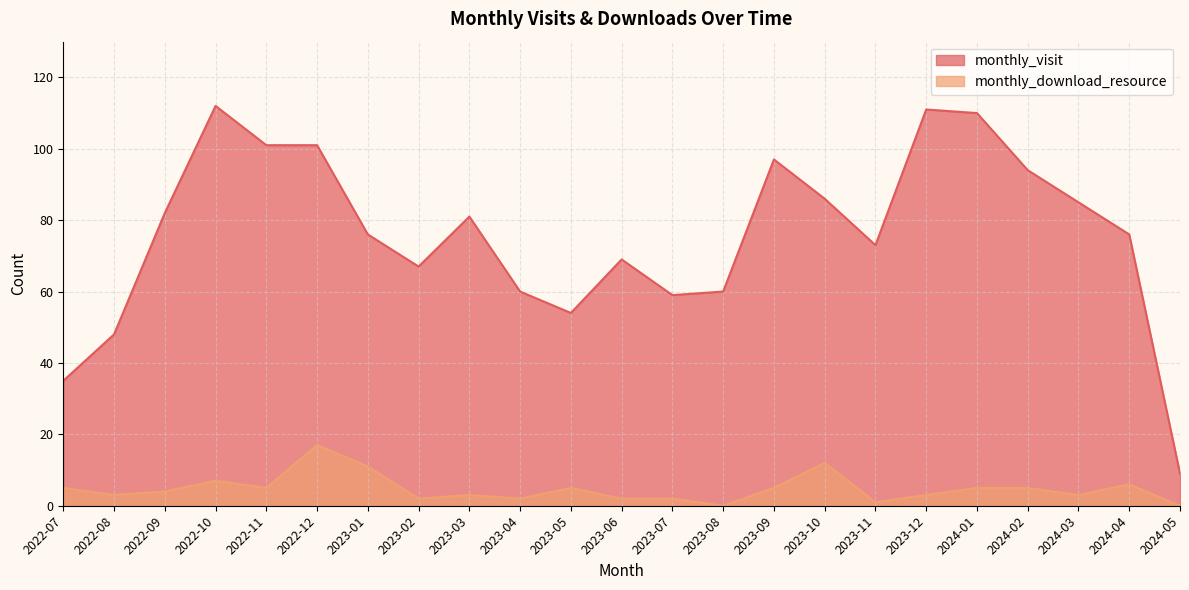

How many data points in monthly_visit are above 76?

11